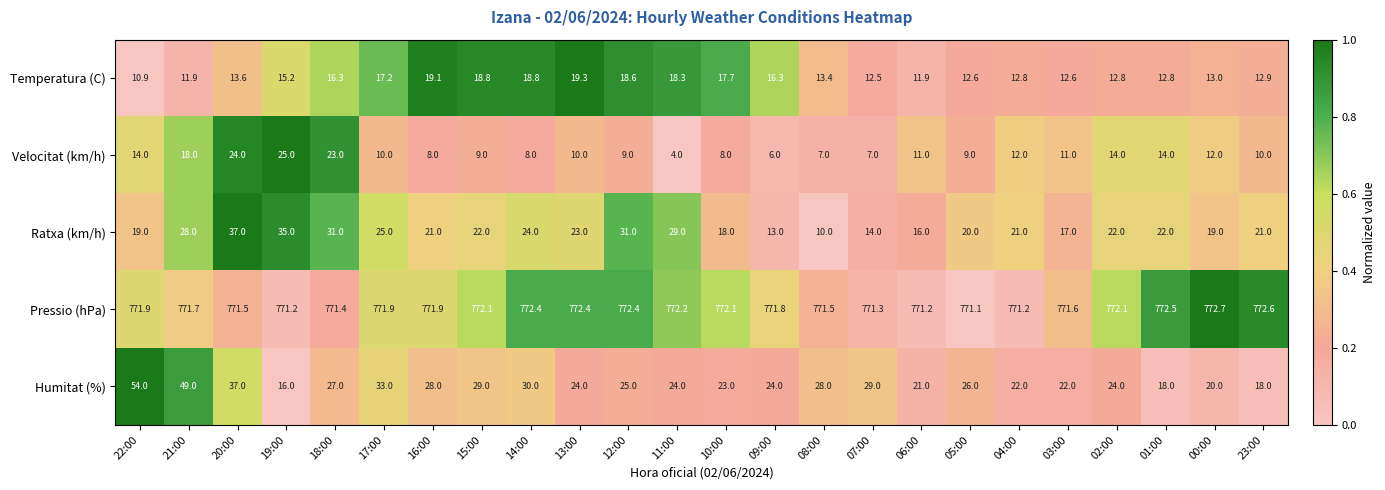

Which series has the widest spread of values?

Humitat (%)